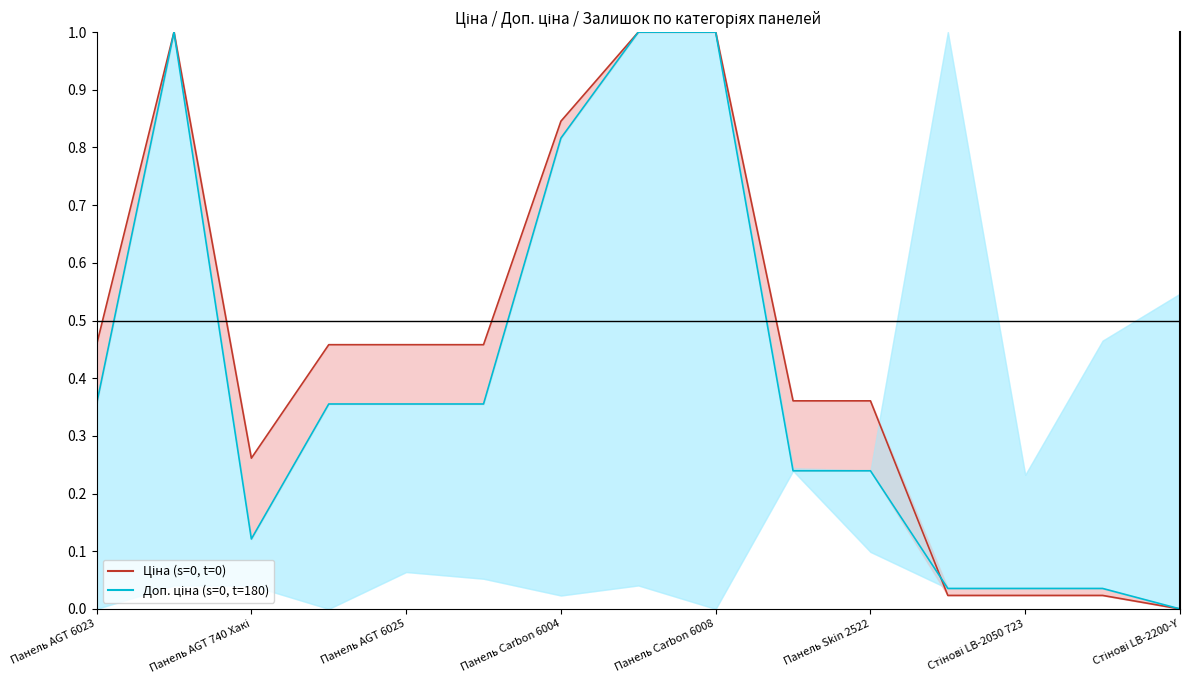

What is the value of the Ціна (s=0, t=0) point at the 9th from the left?

1.0